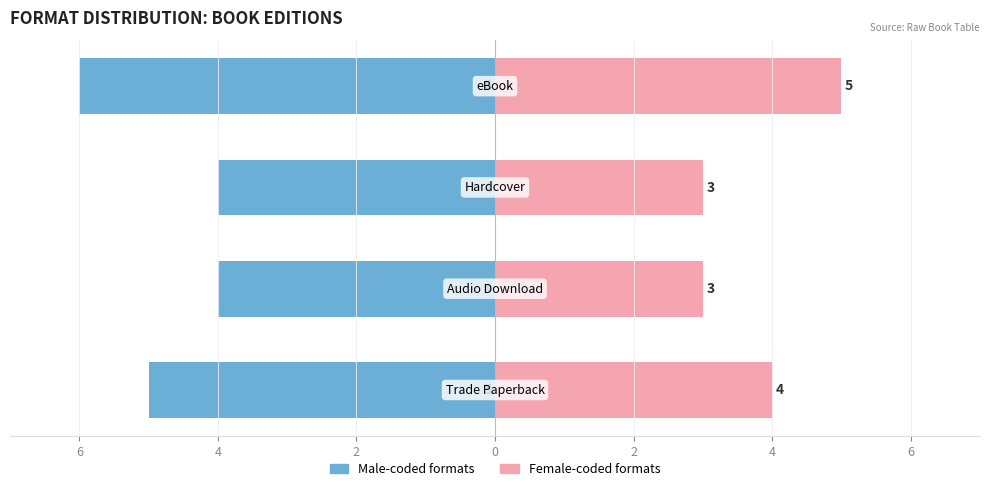

What is the maximum value for eBook / Audio Download?

5